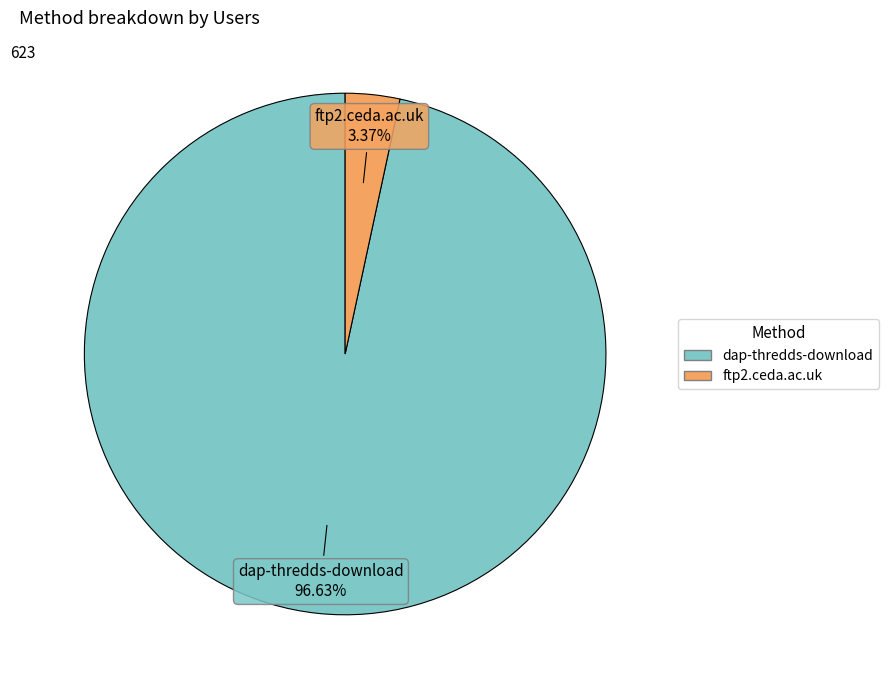

Does dap-thredds-download represent more than half of the total?

Yes